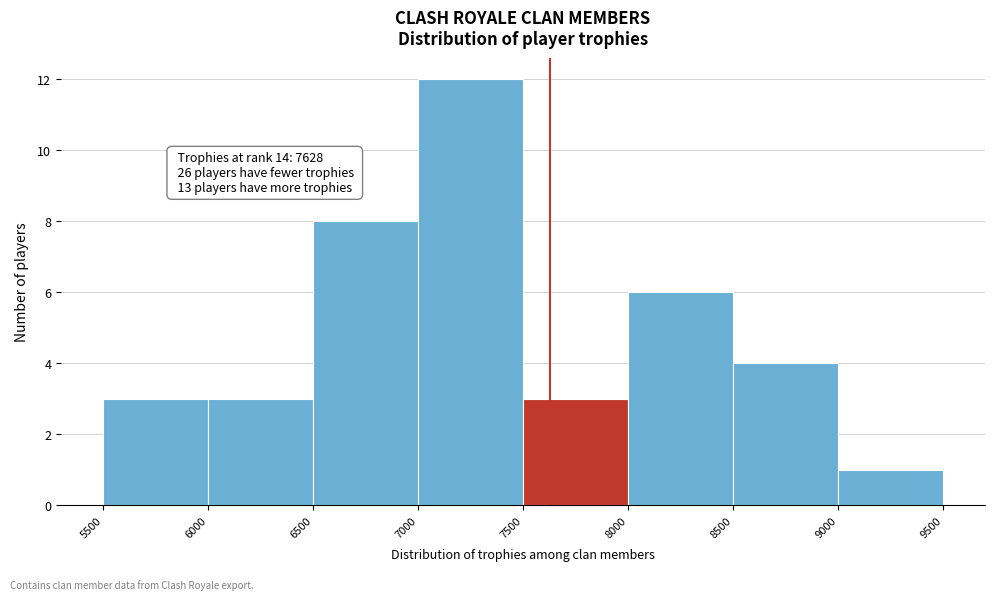

Which range on the x-axis has the tallest bar?

7000 to 7500